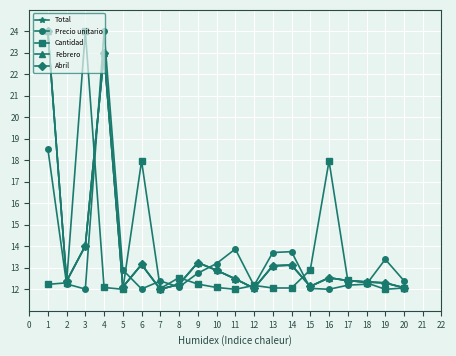

Does the chart have visible grid lines?

Yes